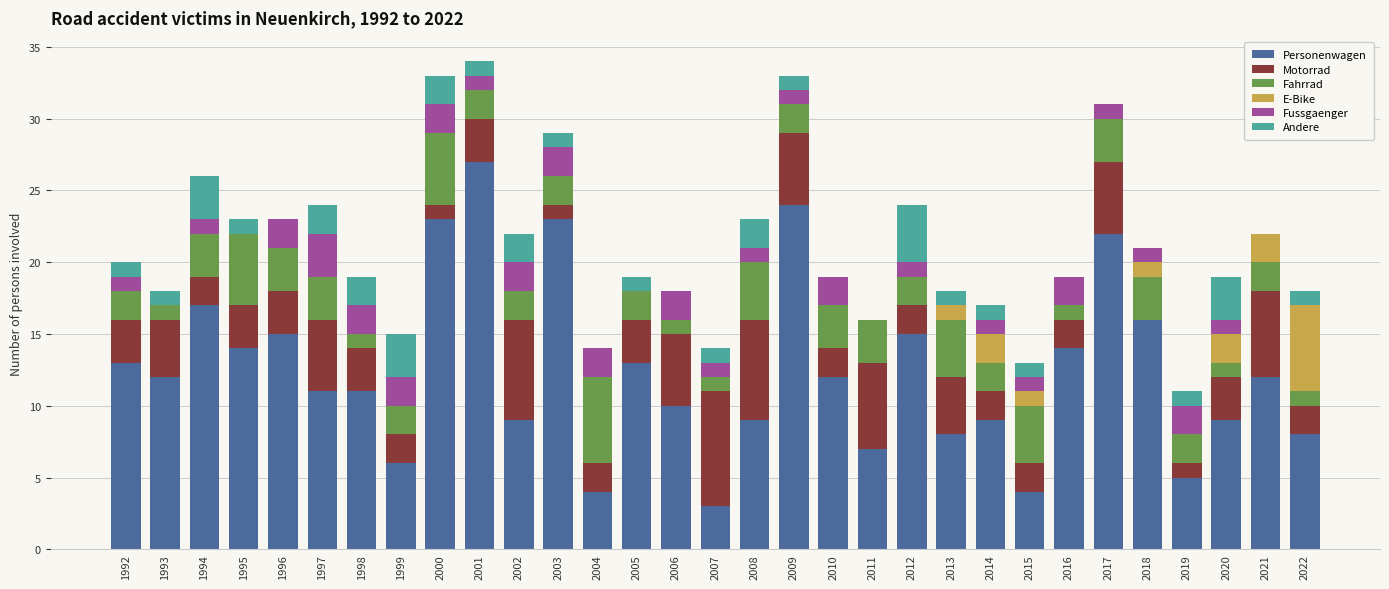

What is the total value across all series at 2021?

22